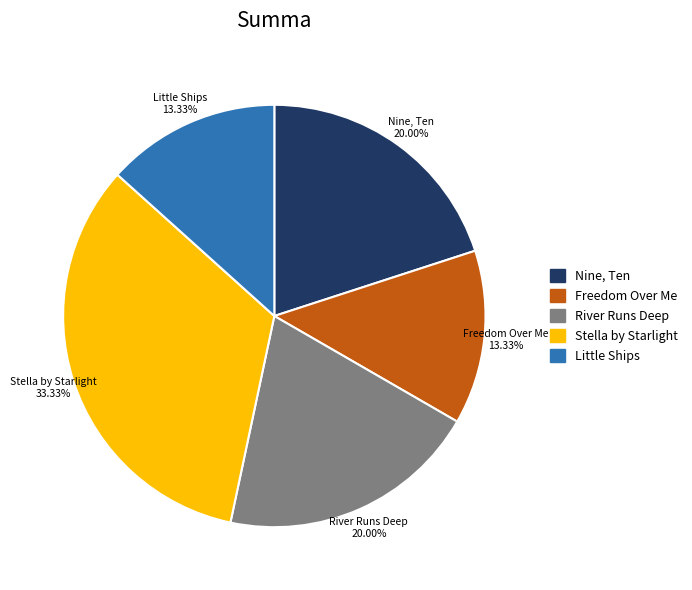

Is the sum of Little Ships and Stella by Starlight greater than half?

No